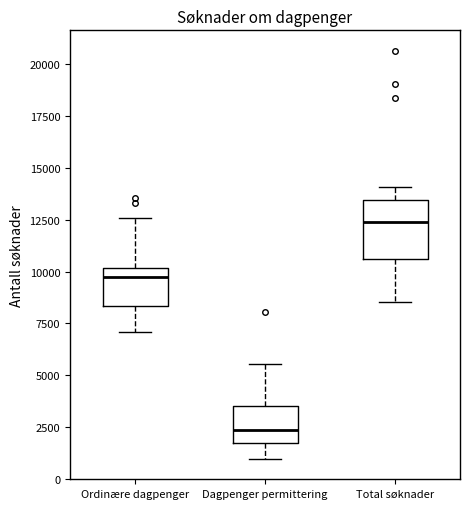

Reading left to right, read every box against the y-axis: the position of its median line, the range the box covers, and the ends of its whiskers. The values are not printed on the chart, so give them approximately, as read against the axis.

Ordinære dagpenger: median 9500, box 8500 to 10000, whiskers 7000 to 12500
Dagpenger permittering: median 2500, box 1500 to 3500, whiskers 1000 to 5500
Total søknader: median 12500, box 10500 to 13500, whiskers 8500 to 14000